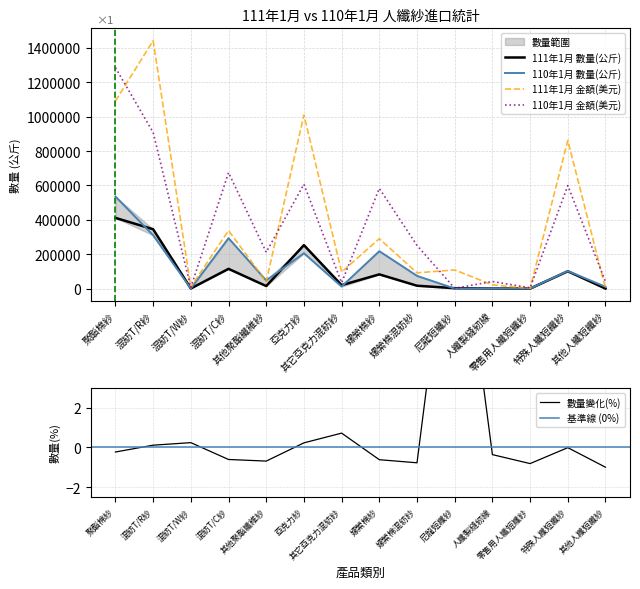

What is the spread (max minus min) of values at 尼龍短纖紗?

108585.8